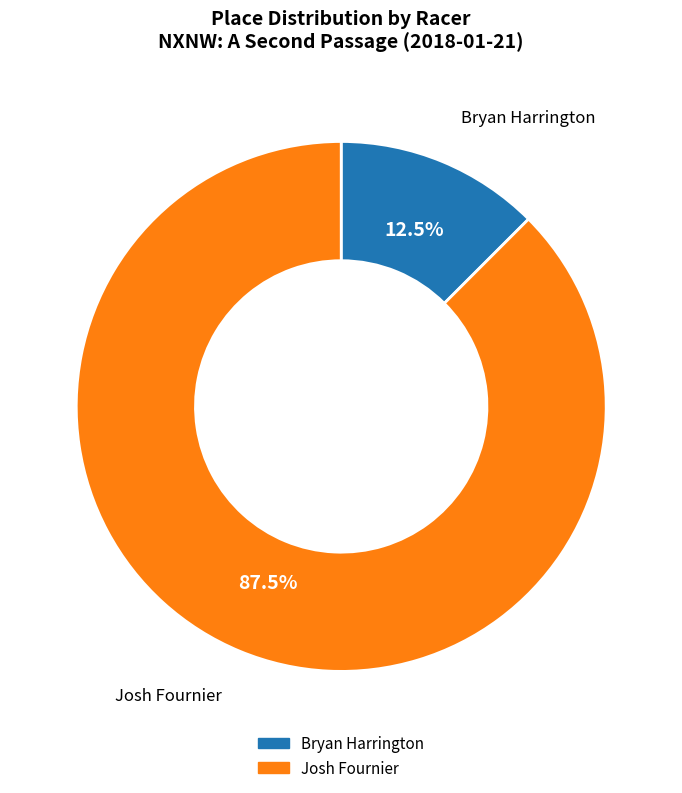

How many slices are in this pie chart?

2